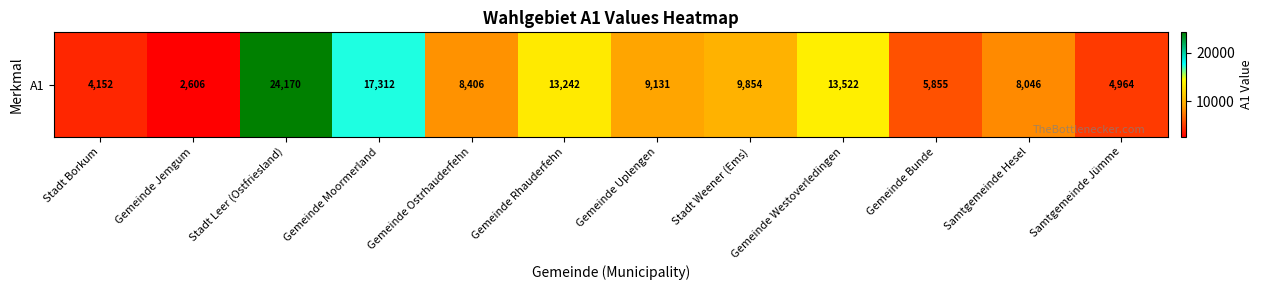

What is the change in value from Stadt Weener (Ems) to Gemeinde Bunde?

-3999